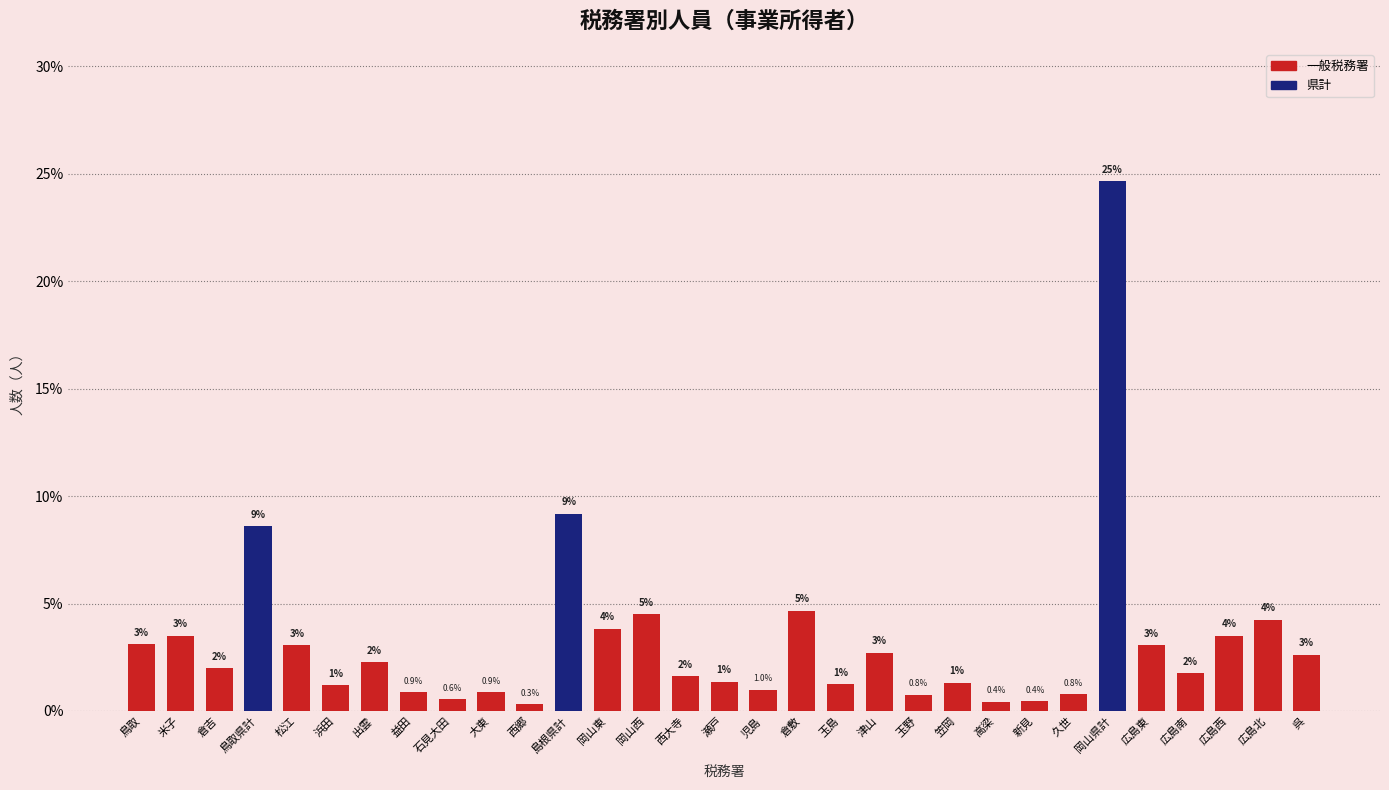

What is the value of the 29th bar from the left?

3.5